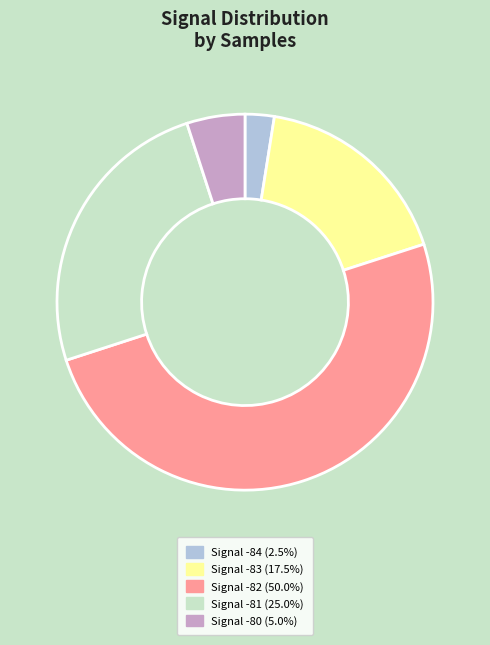

Does Signal -81 (25.0%) account for over 50% of the chart?

No